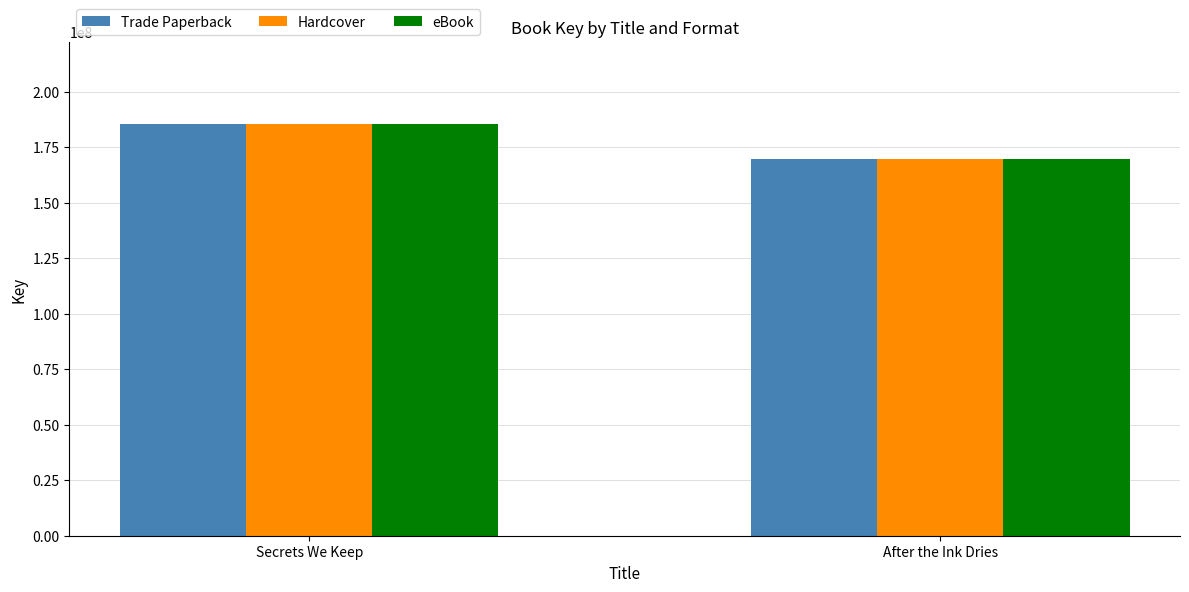

At which label does Hardcover reach its peak?

Secrets We Keep